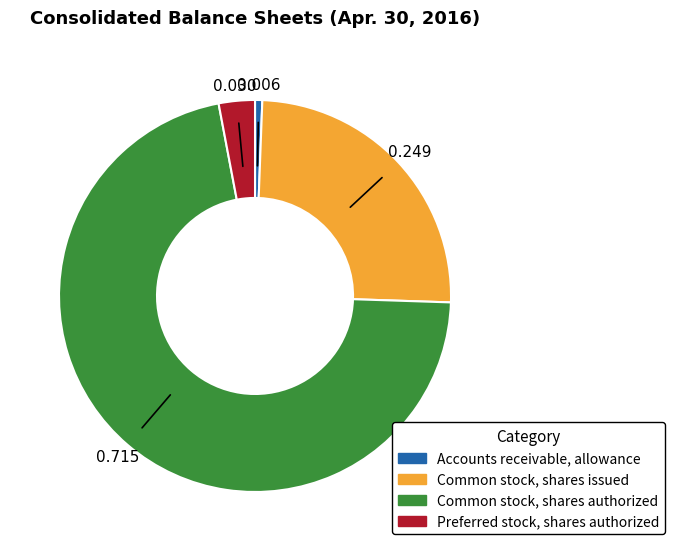

Is the sum of Common stock, shares authorized and Preferred stock, shares authorized greater than half?

Yes